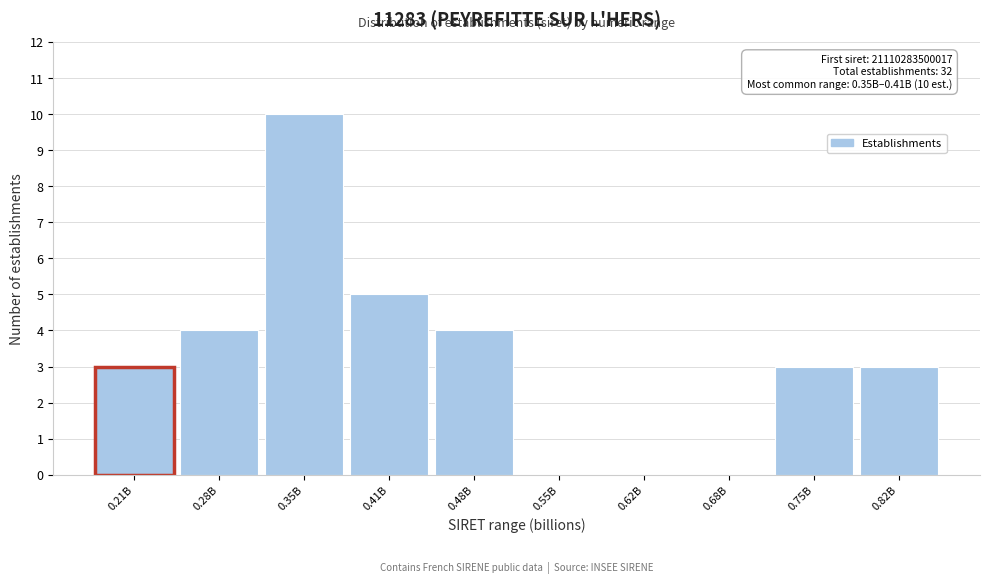

Reading left to right, list all the values displayed in this chart.

0.21B=3	0.28B=4	0.35B=10	0.41B=5	0.48B=4	0.55B=0	0.62B=0	0.68B=0	0.75B=3	0.82B=3